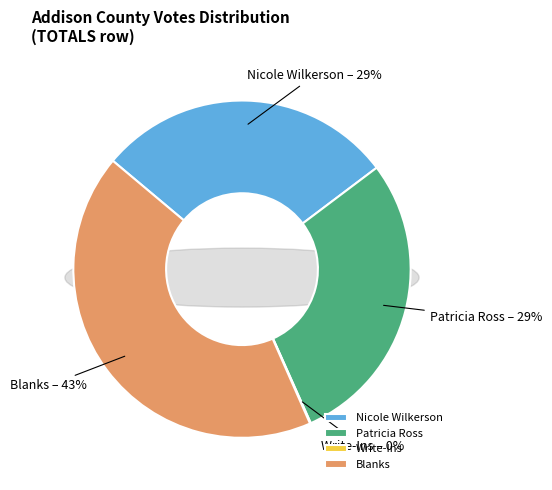

What portion of the pie excludes Patricia Ross?

71.4%